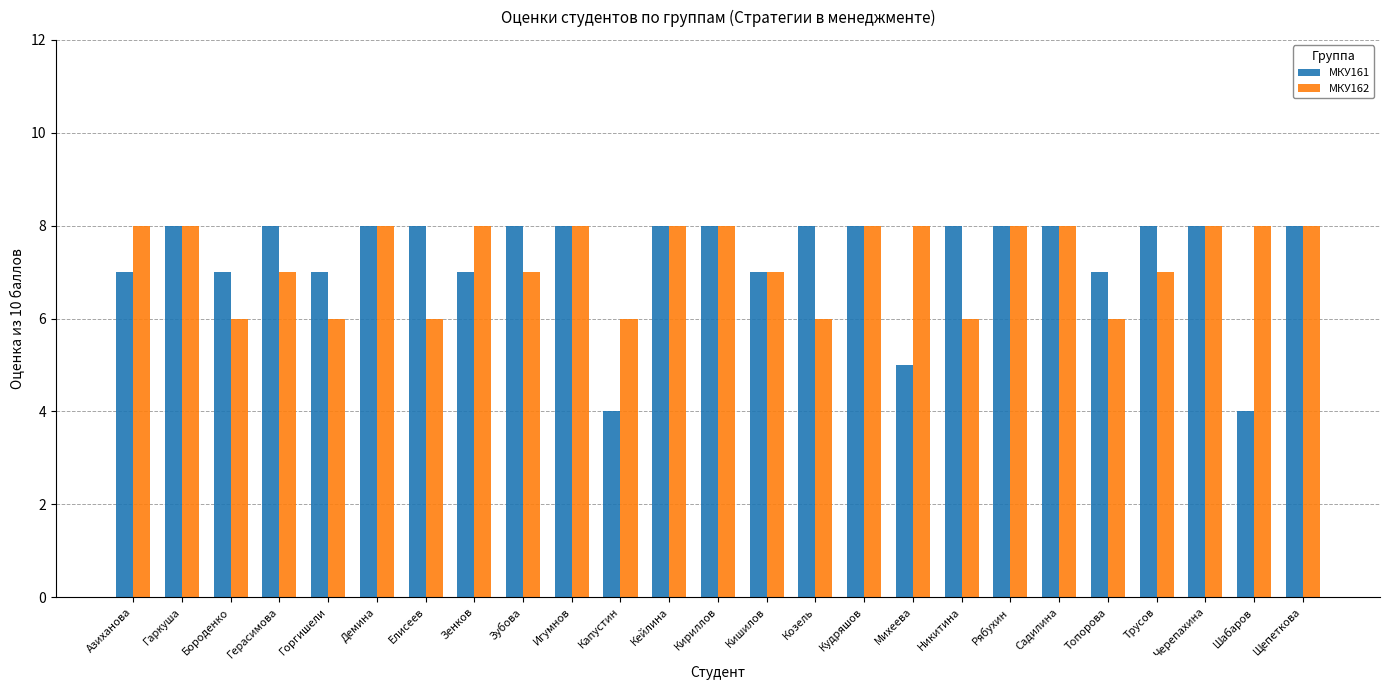

Reading left to right, transcribe all the data shown in this chart.

МКУ161: 7	8	7	8	7	8	8	7	8	8	4	8	8	7	8	8	5	8	8	8	7	8	8	4	8
МКУ162: 8	8	6	7	6	8	6	8	7	8	6	8	8	7	6	8	8	6	8	8	6	7	8	8	8